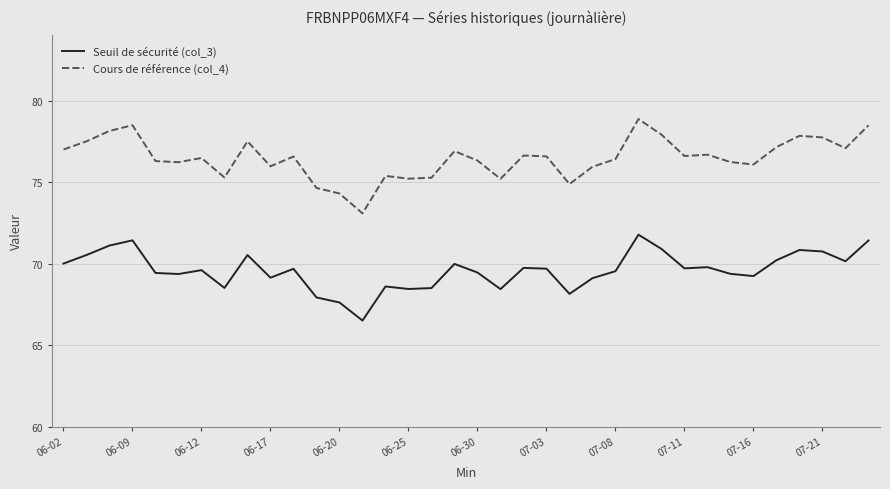

Rank the series by their average value, from lowest to highest.

Seuil de sécurité (col_3), Cours de référence (col_4)